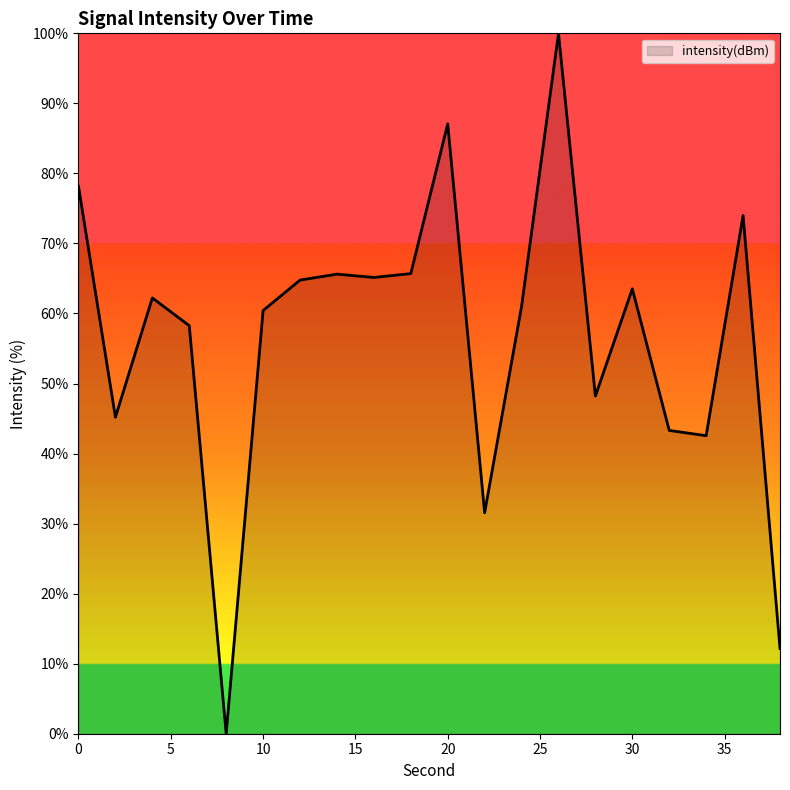

What is the difference between the maximum and minimum values?

100.0